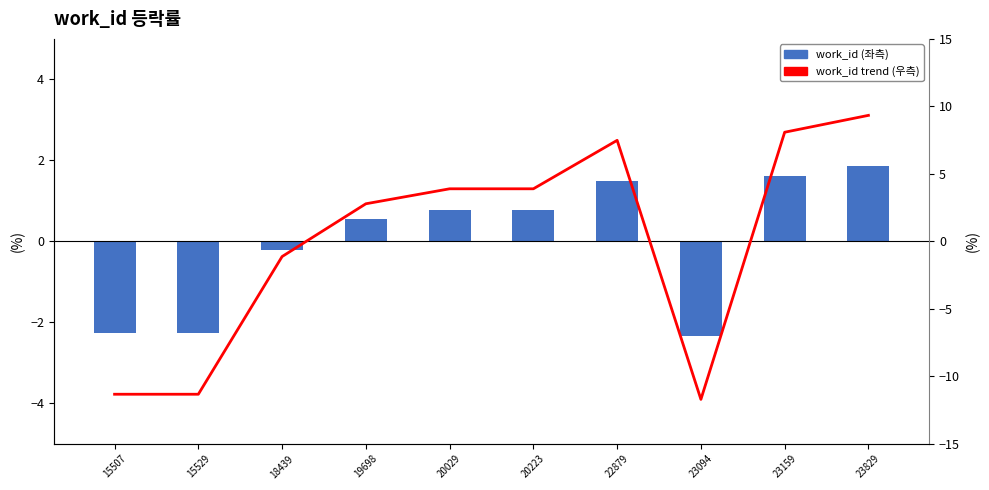

Which series changed the most between 18439 and 23159?

work_id trend (right)